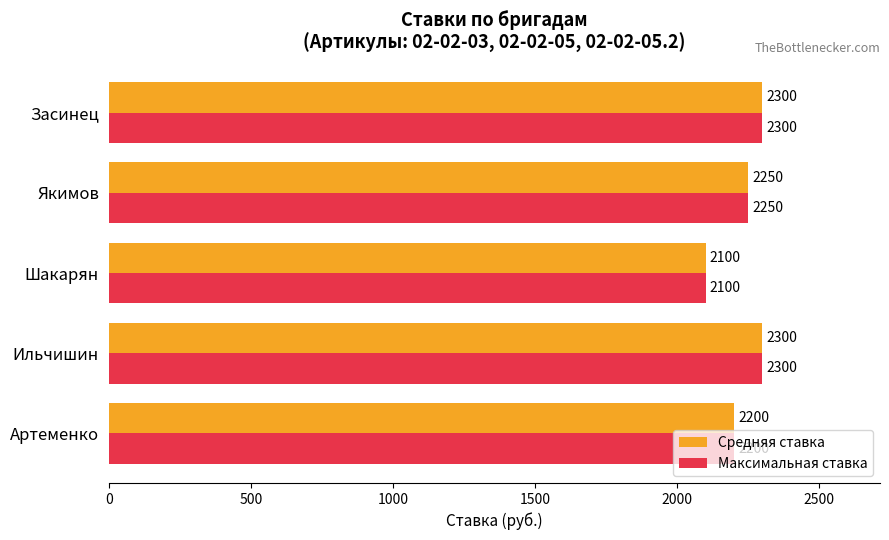

The Средняя ставка series shows 2300 at Ильчишин. True or false?

True